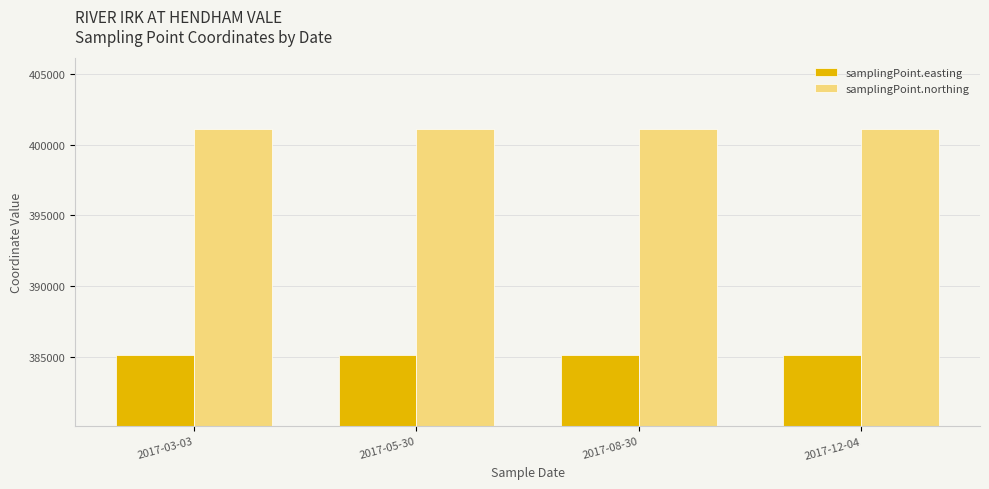

Does the chart contain stacked bars?

No